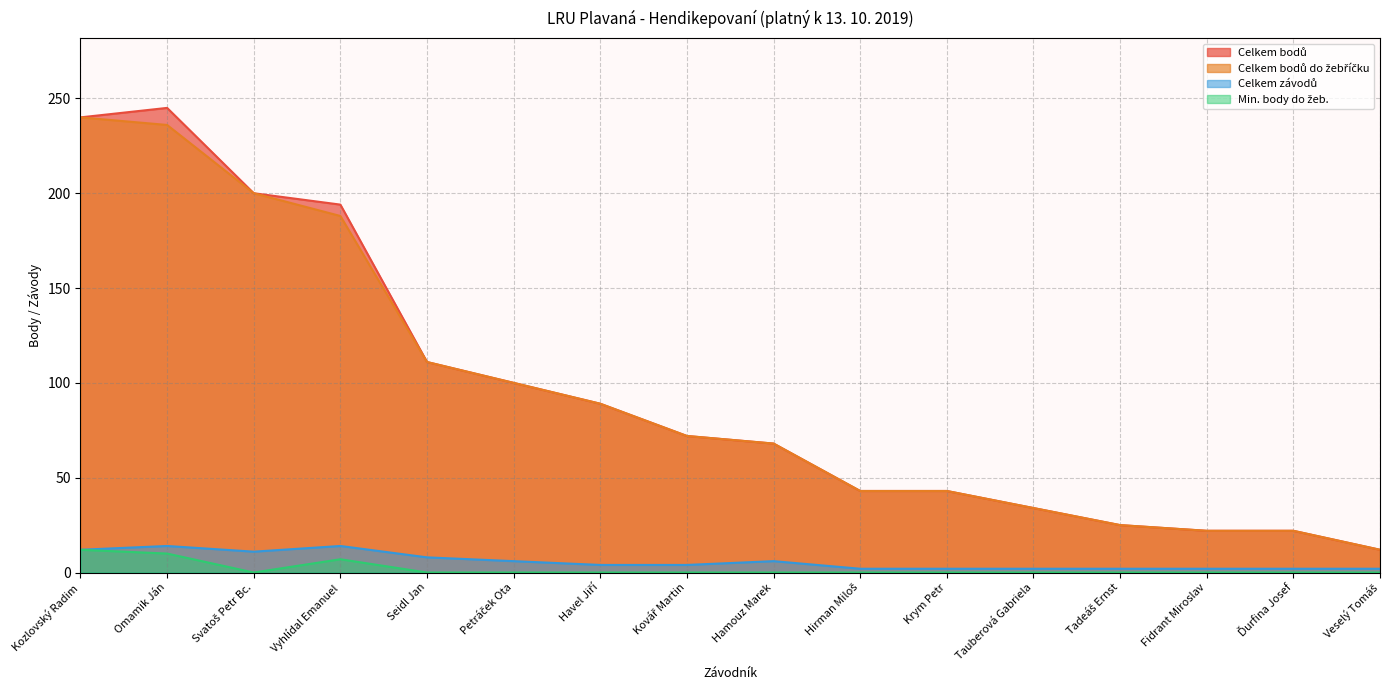

At Kovář Martin, list the series in order from largest to smallest.

Celkem bodů, Celkem bodů do žebříčku, Celkem závodů, Min. body do žeb.